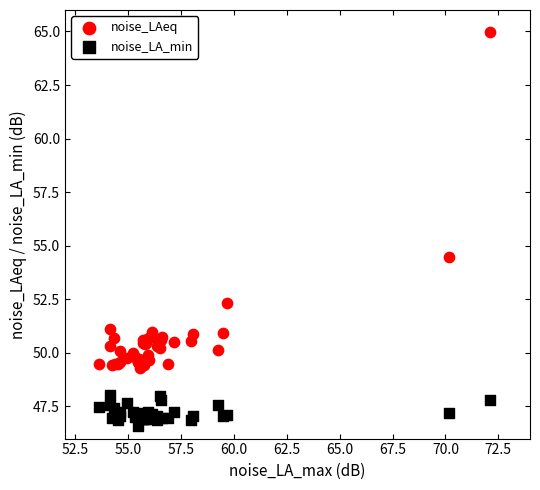

Which series has the widest spread of Y values?

noise_LAeq